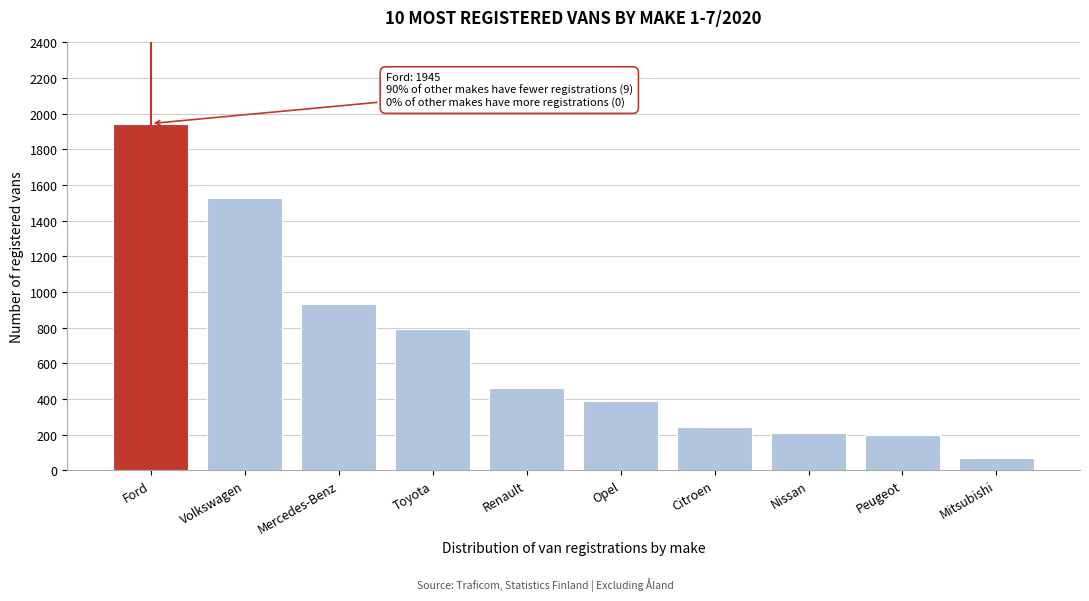

Reading left to right, extract all data points from this chart.

Ford=1945	Volkswagen=1525	Mercedes-Benz=933	Toyota=792	Renault=463	Opel=387	Citroen=243	Nissan=210	Peugeot=198	Mitsubishi=69